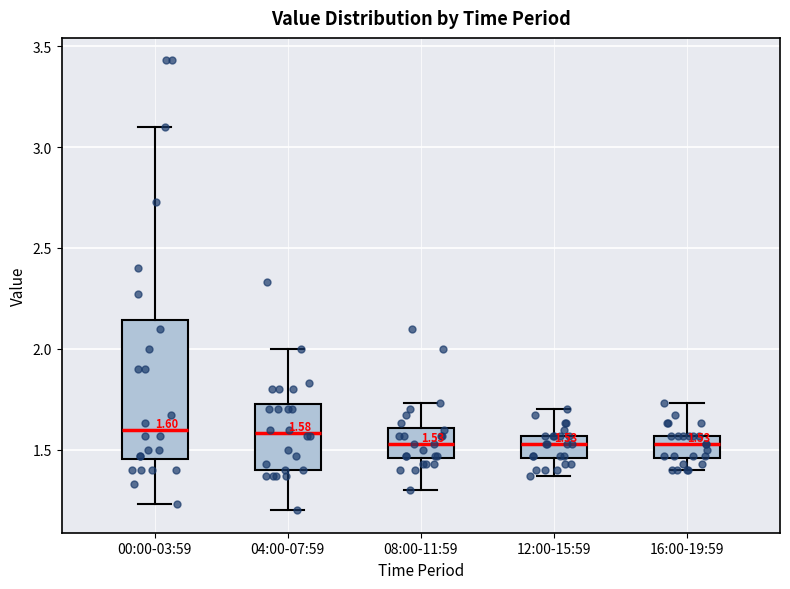

Comparing the boxes themselves (not the whiskers), which one is the tallest?

00:00-03:59